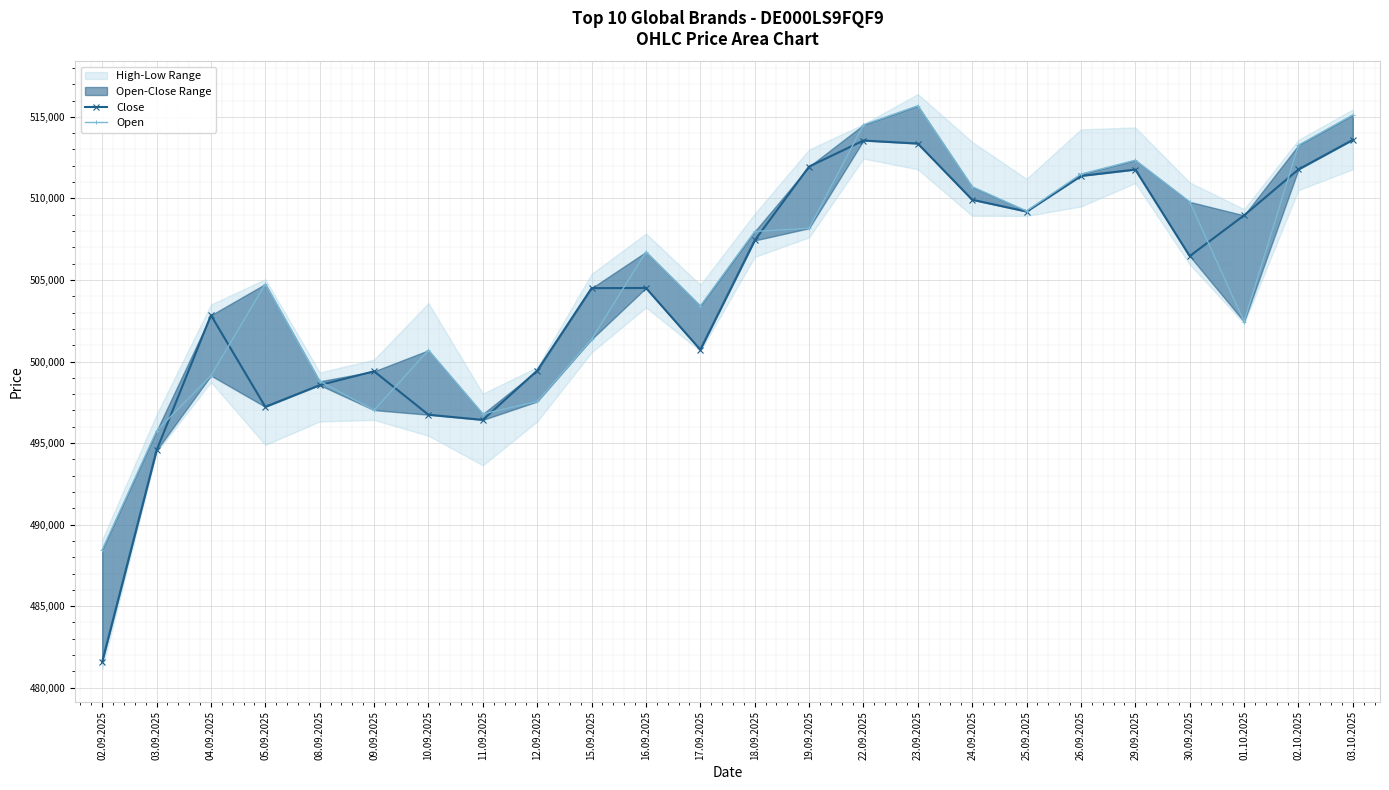

What is the difference between the maximum and minimum values in the Close series?

31995